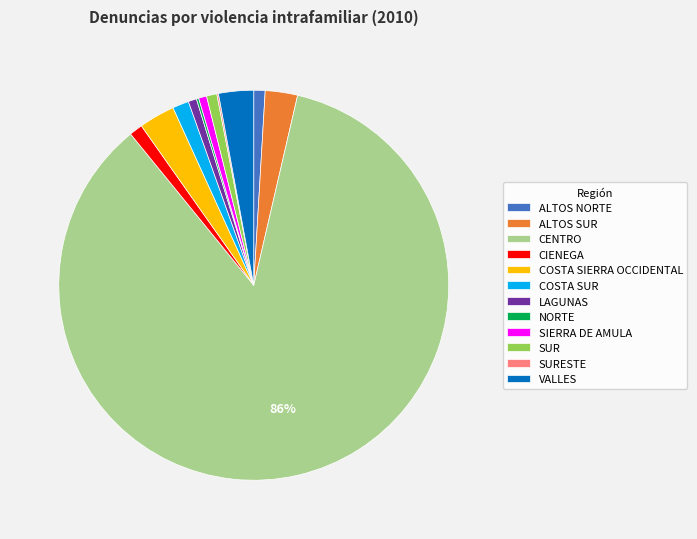

To the nearest percent, what portion does COSTA SUR represent?

1%